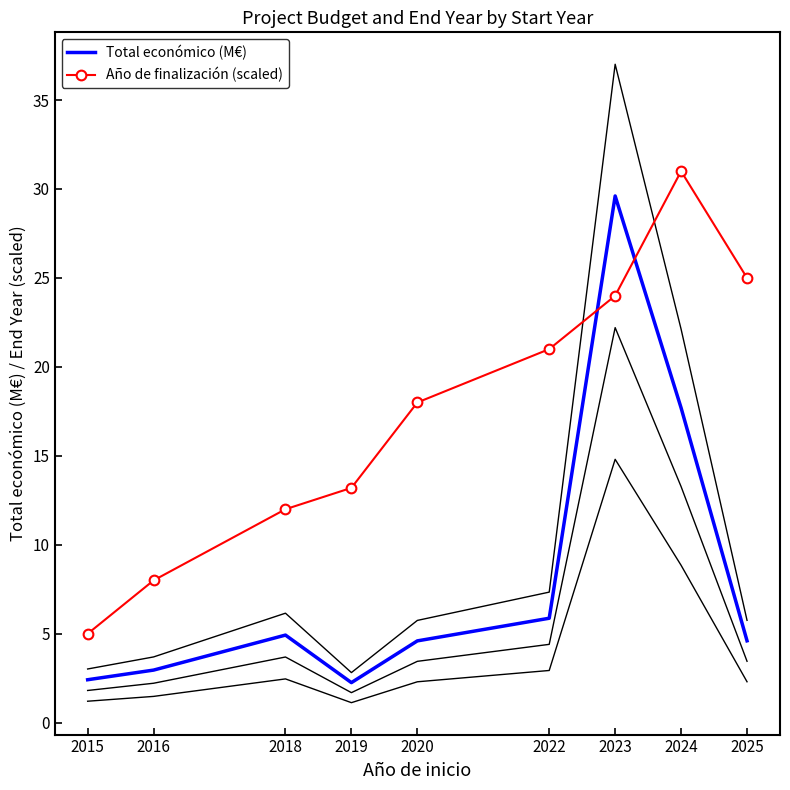

List the series in order of their peak value, lowest first.

Total económico (M€), Año de finalización (scaled)